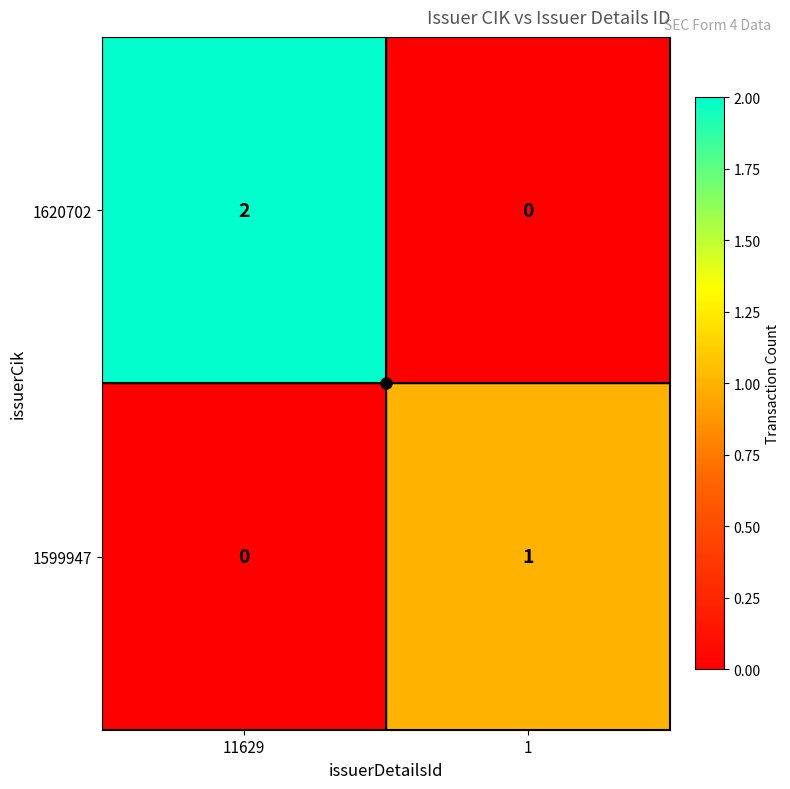

Where is 1599947 nearest to the value 0?

11629